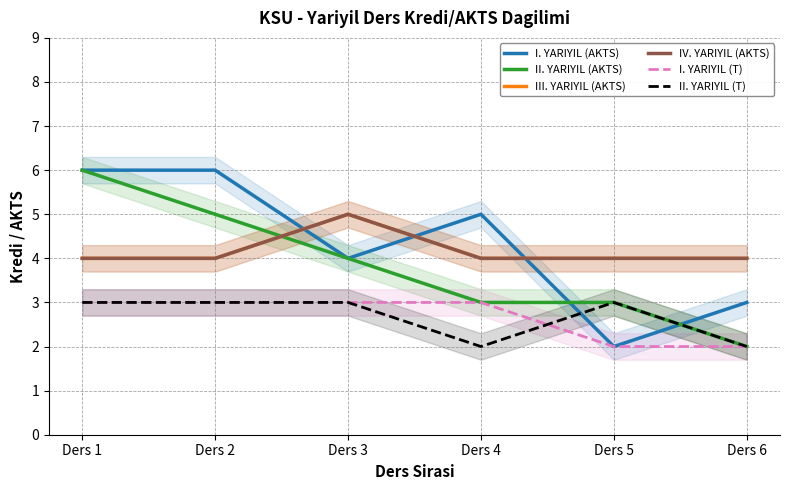

Rank the categories by I. YARIYIL (AKTS) value from highest to lowest.

Ders 1, Ders 2, Ders 4, Ders 3, Ders 6, Ders 5